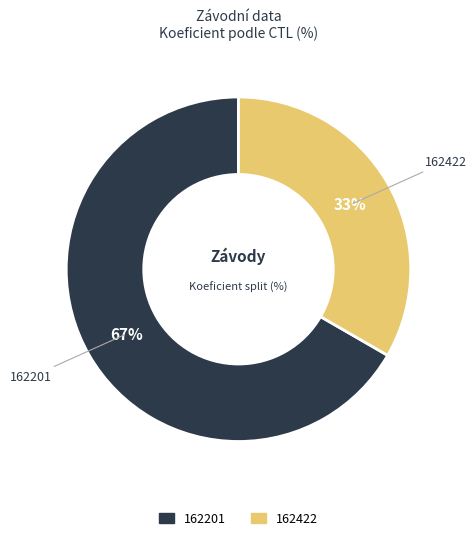

Which slice is the largest?

162201